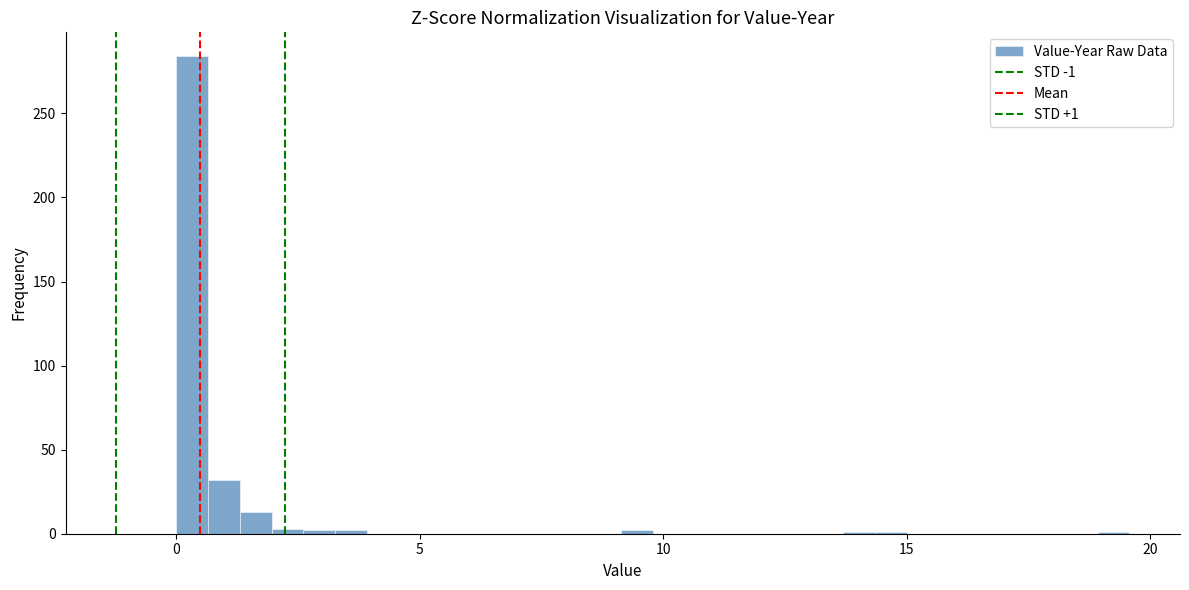

Read against the x-axis, roughly where is the centre of the tallest bar?

0.5